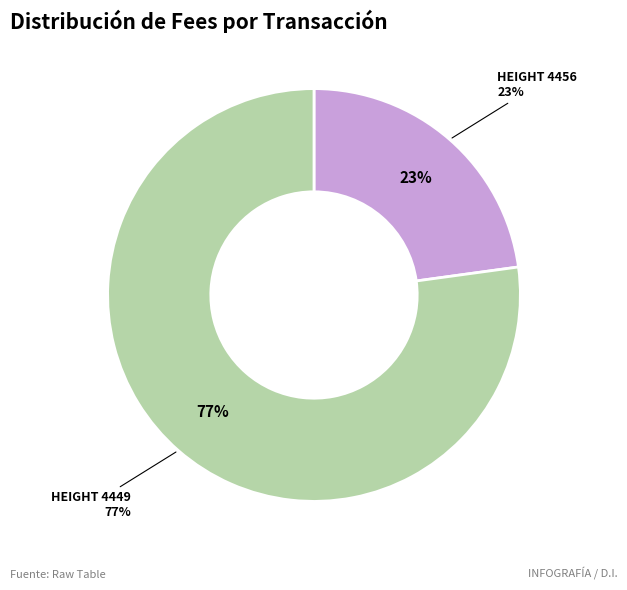

How much of the chart is everything except 4449?

22.8%